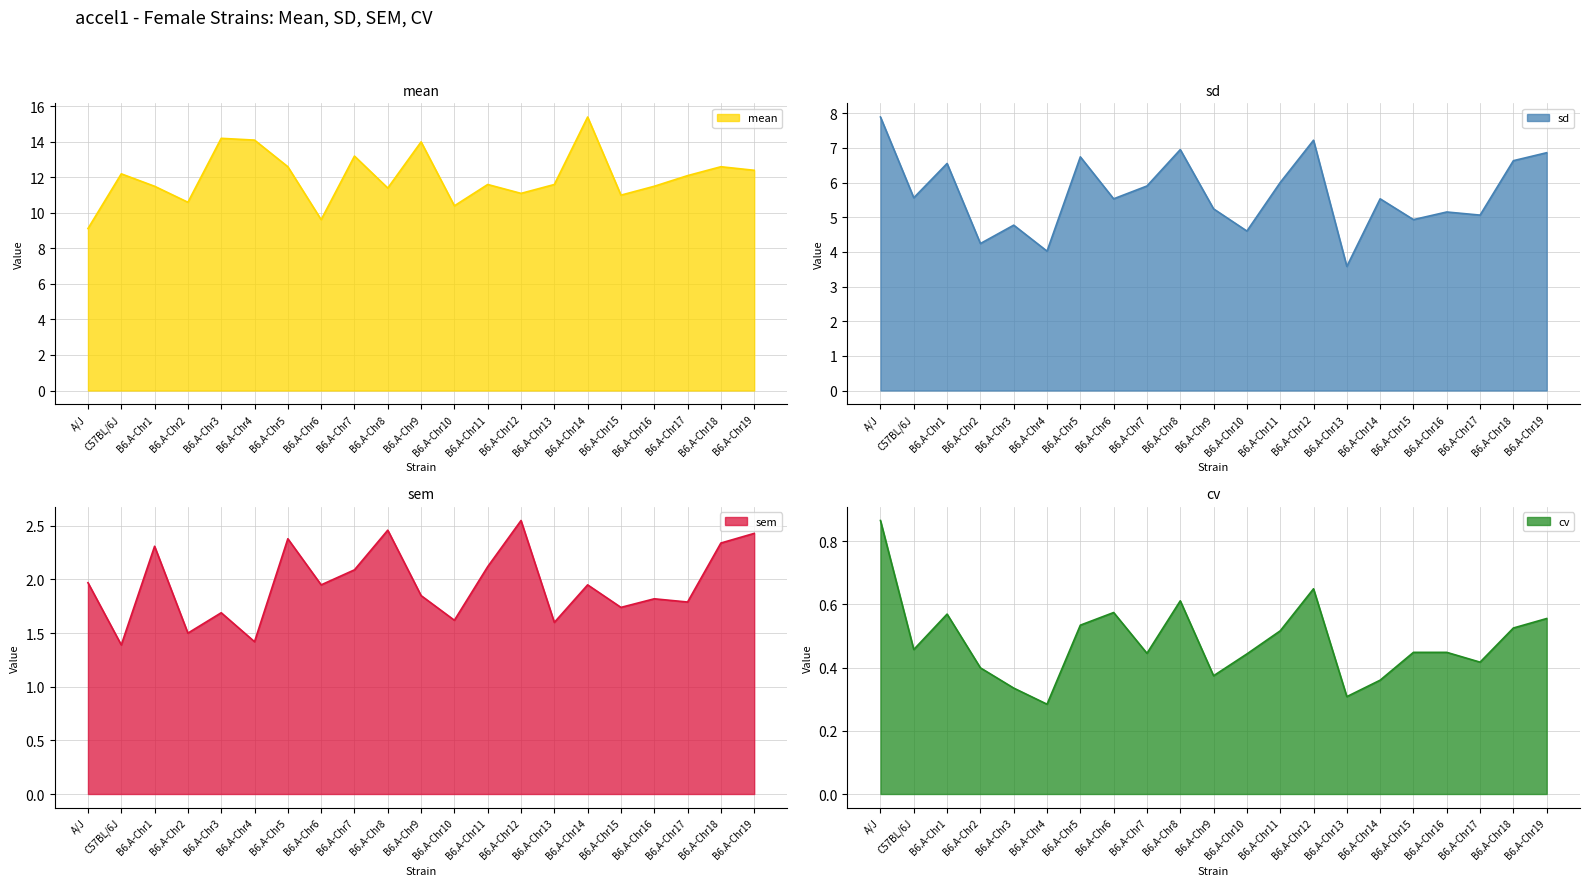

Is it true that mean equals 14.1 at B6.A-Chr4?

True